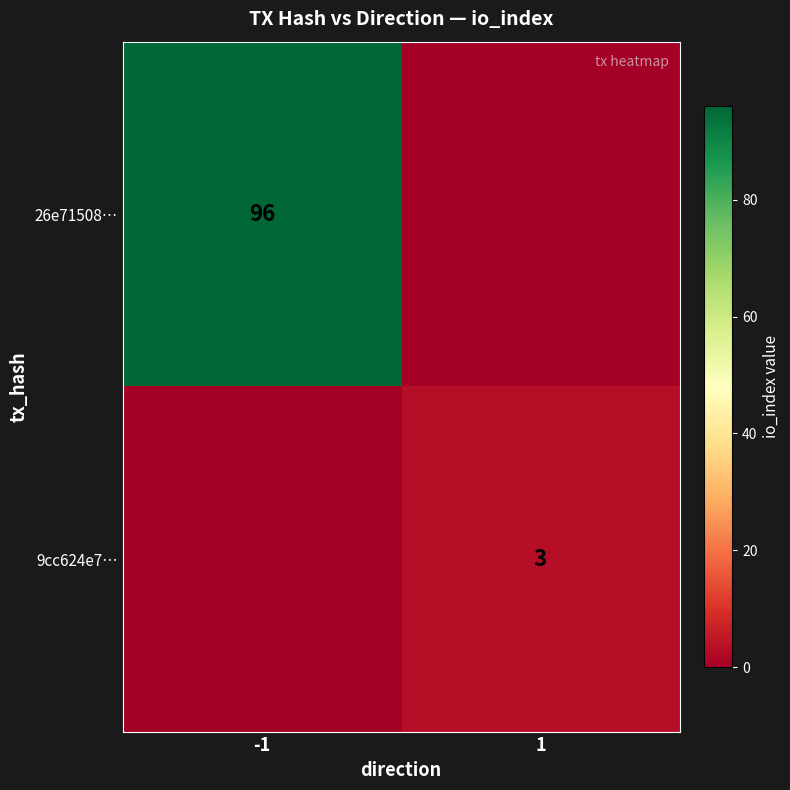

The 9cc624e7… series shows 2 at 1. True or false?

False